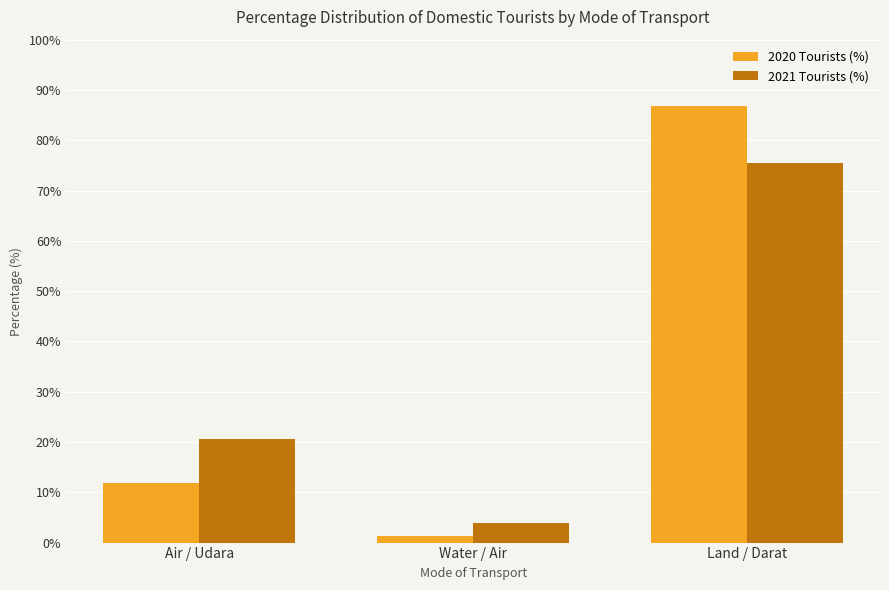

What is the label of the 1st bar from the right?

Land / Darat